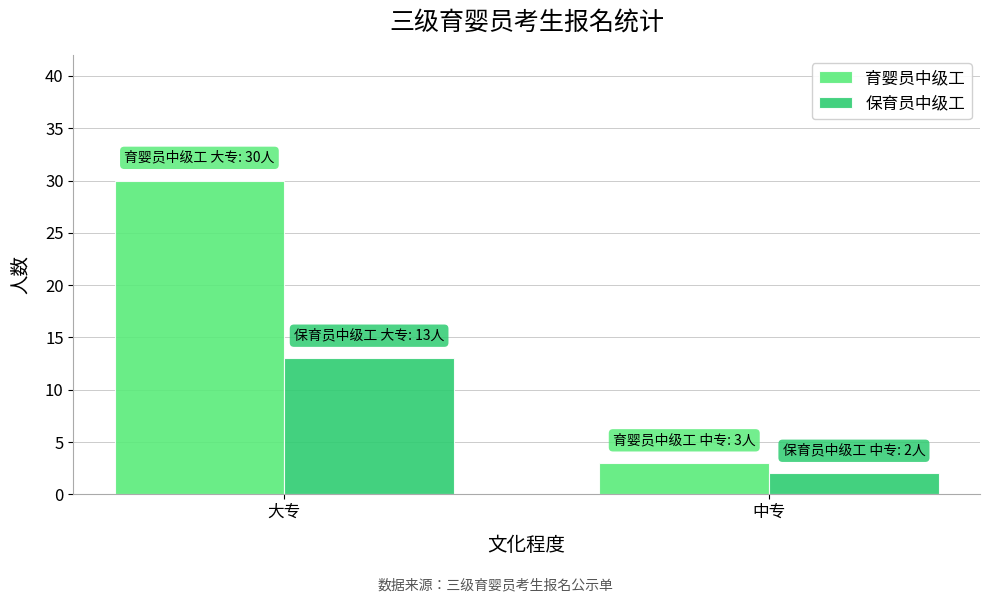

At which label is 育婴员中级工 closest to 16?

中专